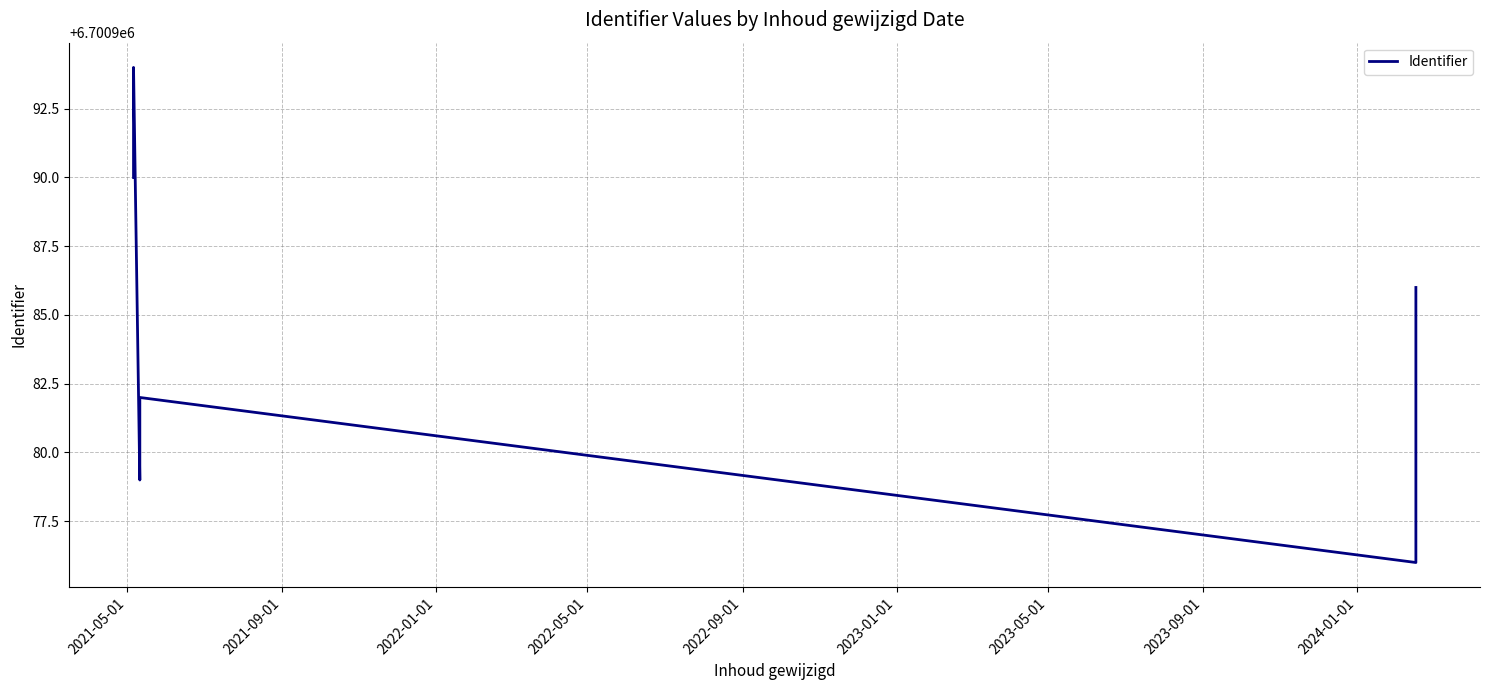

Reading left to right, transcribe all the data shown in this chart.

6700990	6700992	6700994	6700979	6700982	6700976	6700986